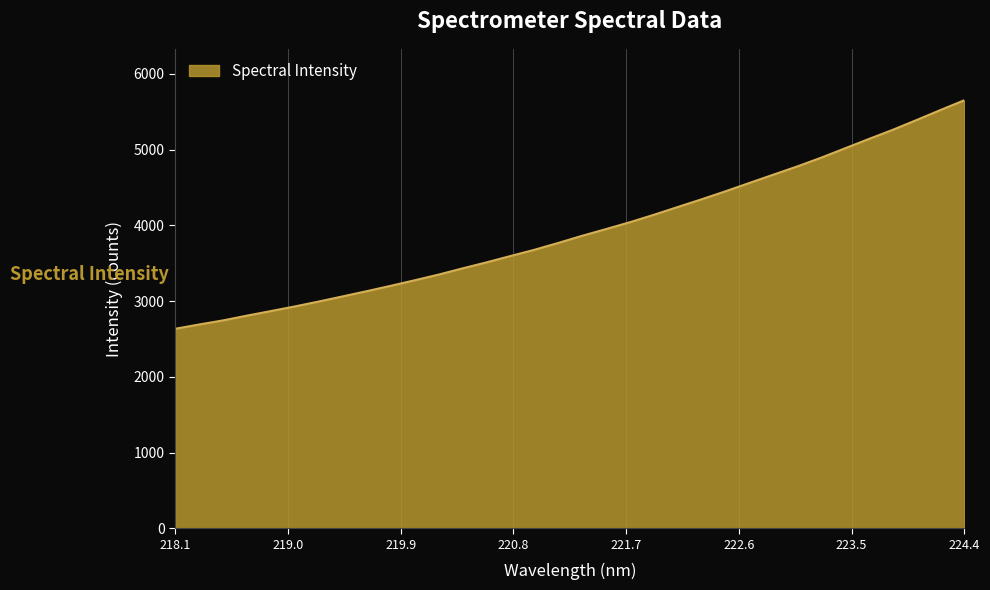

What is the maximum value shown in the chart?

5651.5